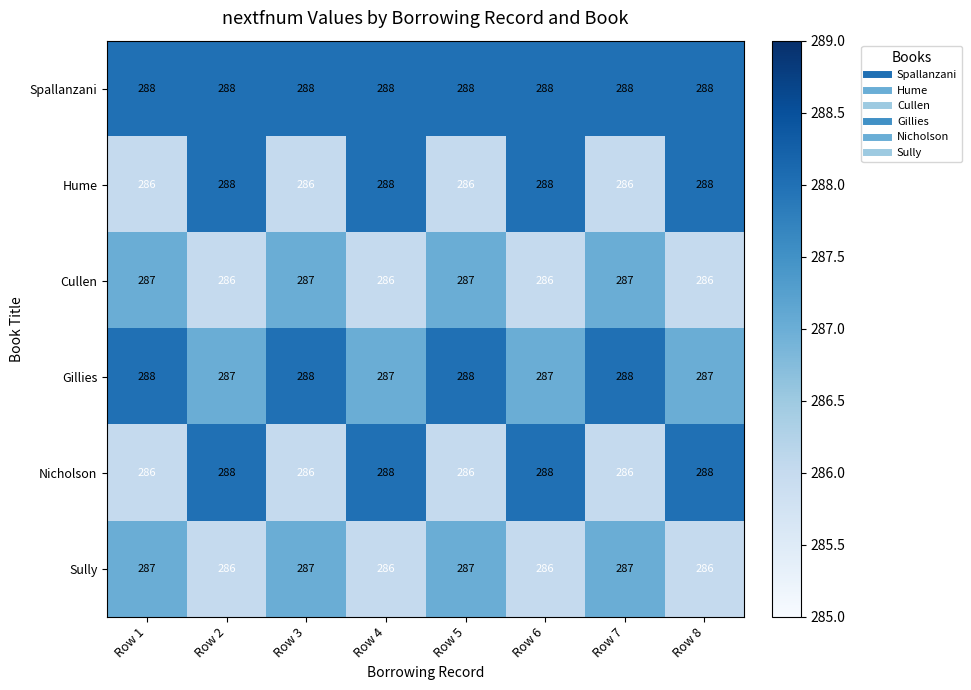

Count the Nicholson values in the range 286 to 288.

8